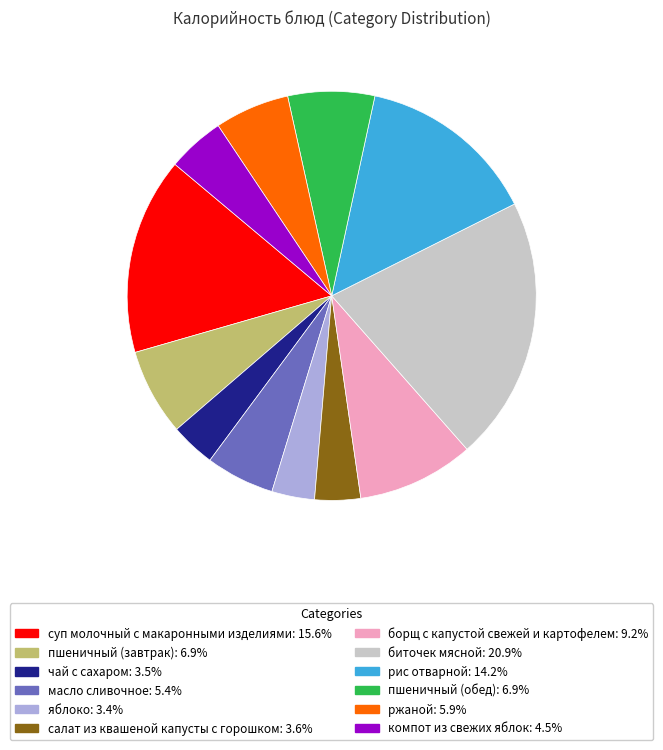

Is there a majority slice in this chart?

No